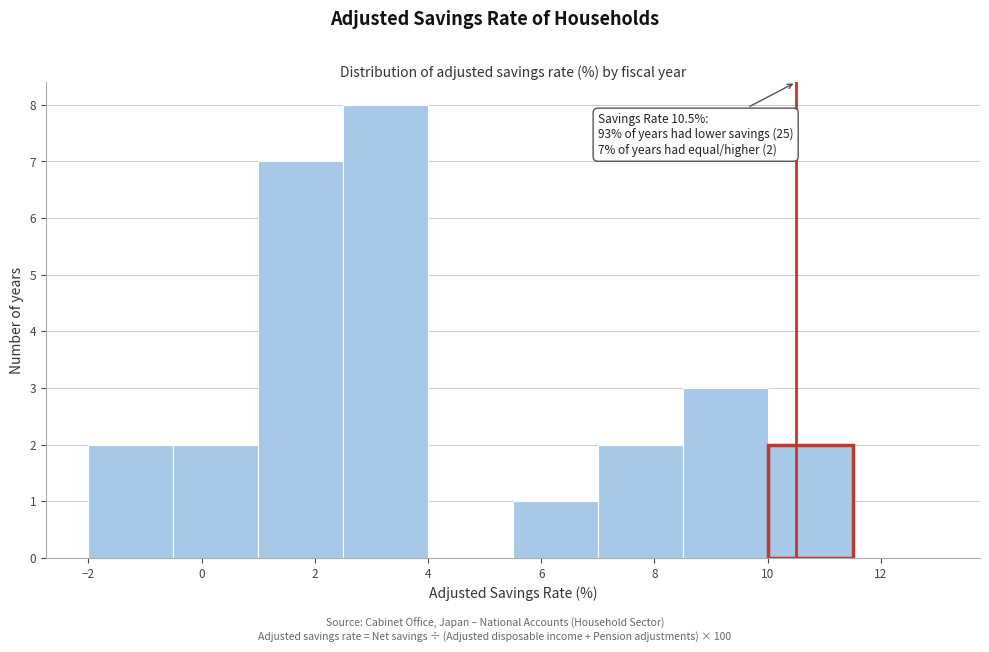

Over which range of the x-axis is the bar tallest?

2.5 to 4.0